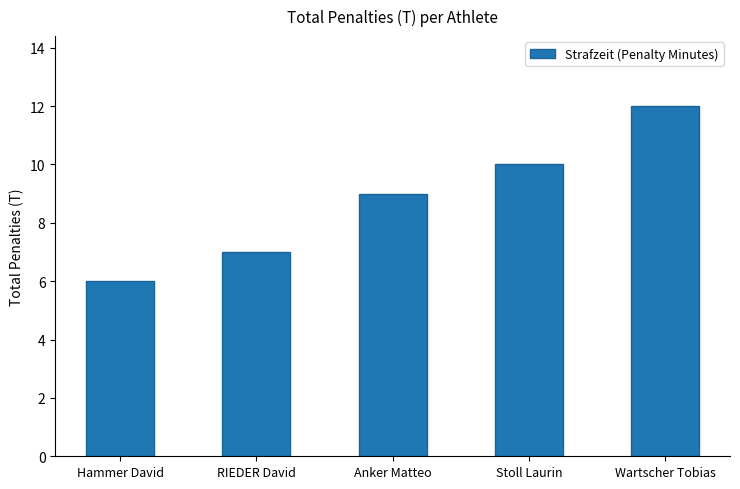

Reading left to right, extract all data points from this chart.

Hammer David=6	RIEDER David=7	Anker Matteo=9	Stoll Laurin=10	Wartscher Tobias=12